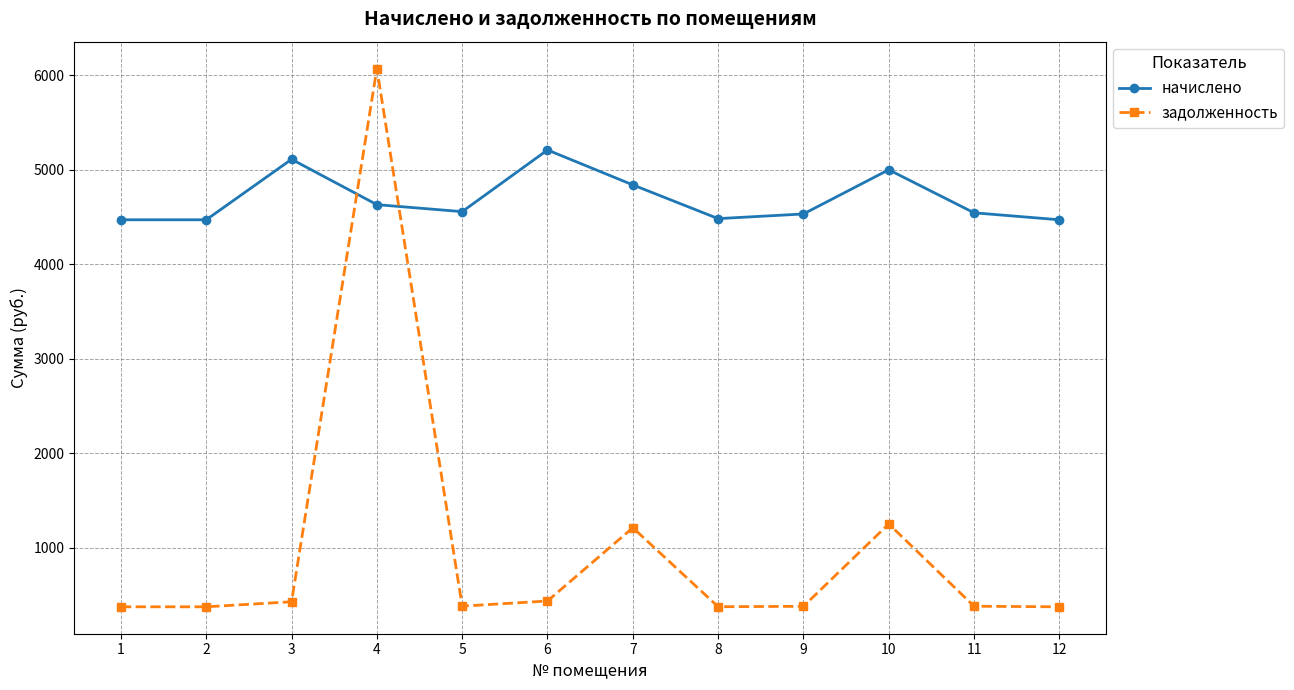

What is the value of the начислено point at the 1st from the left?

4469.3